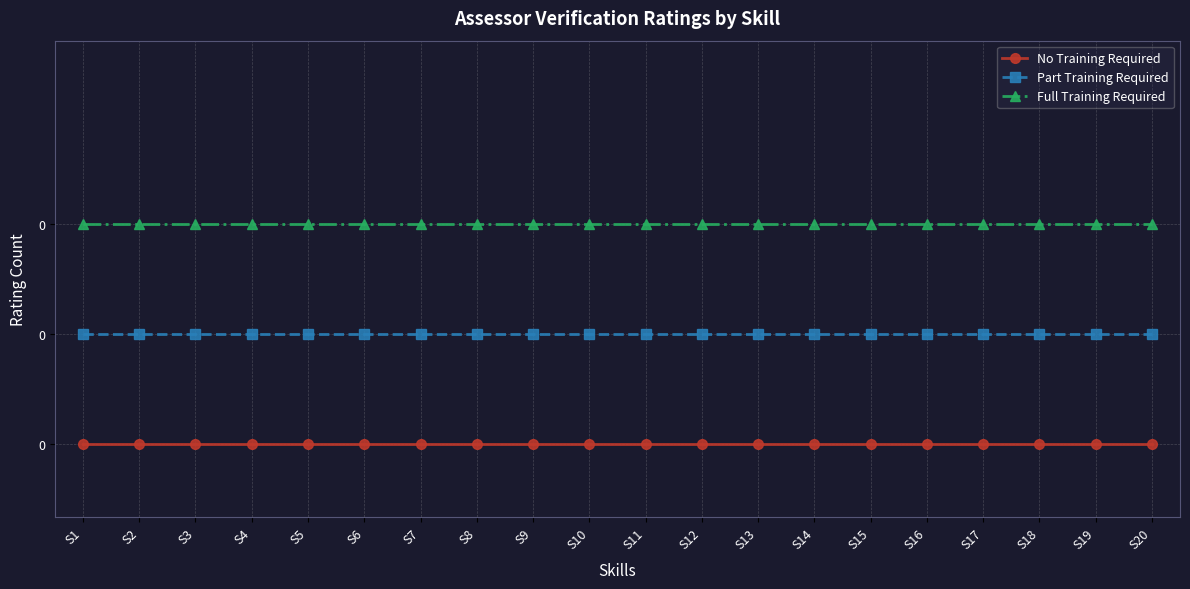

Which category has the highest value in the Full Training Required series?

S1